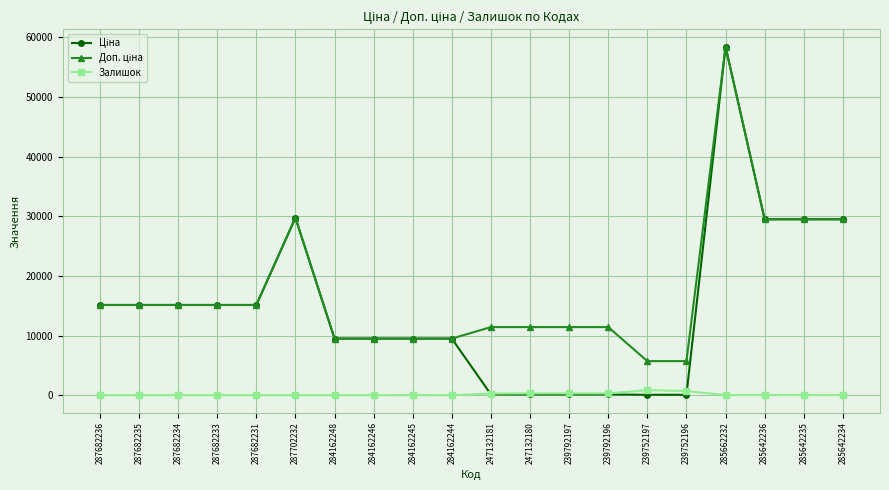

At which category is the sum across all series the highest?

285662232